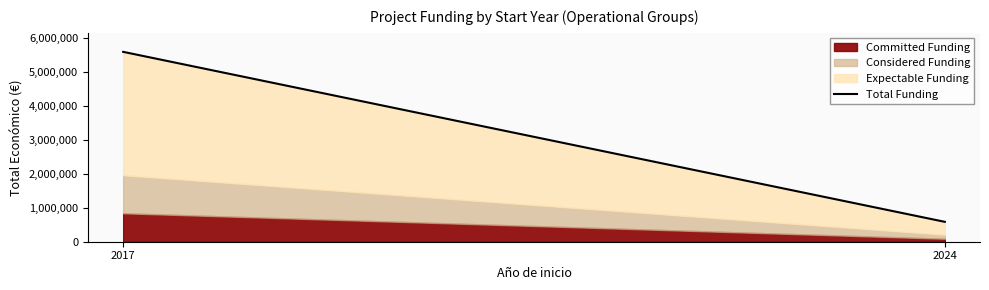

What is the value of the 2nd point from the left?

585460